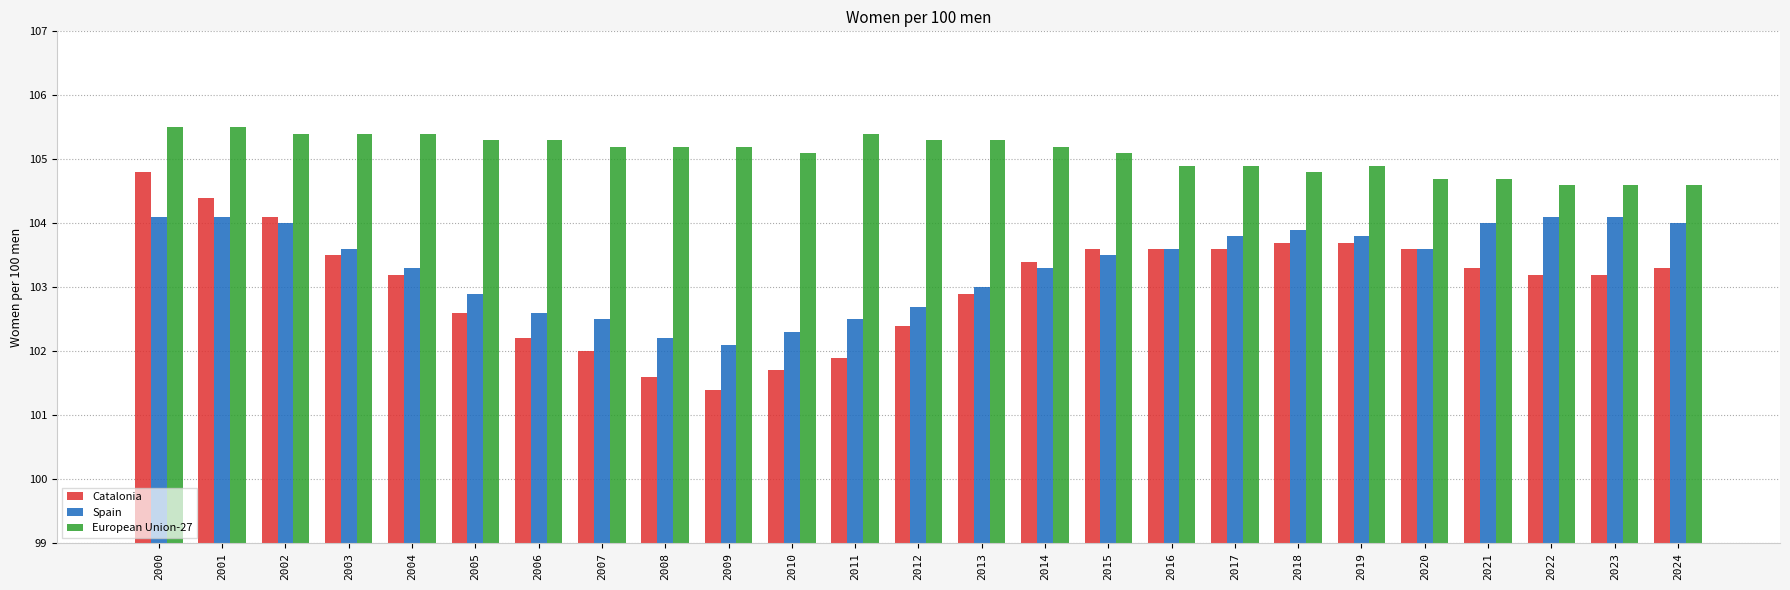

The Spain series shows 182.5 at 2011. True or false?

False